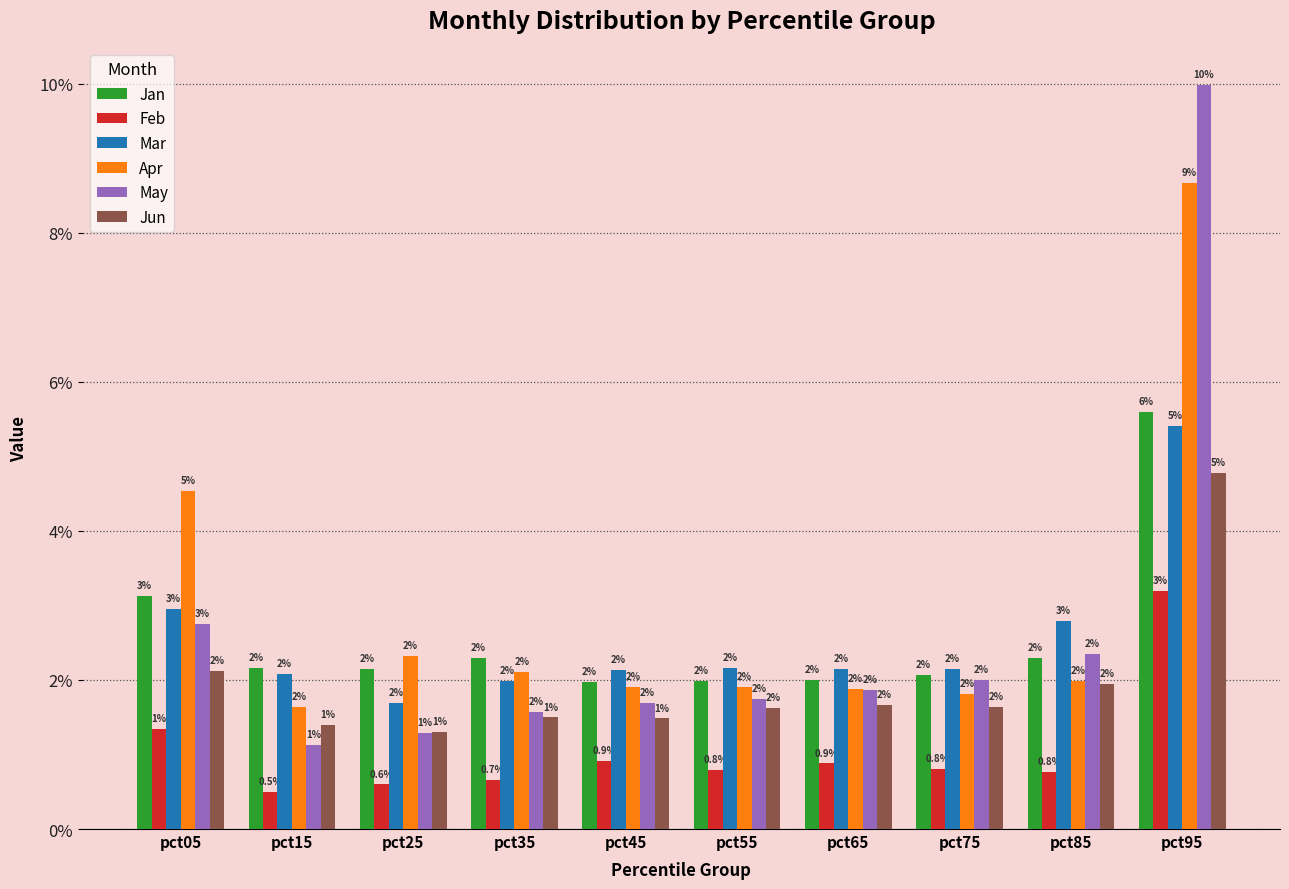

What are all the series names shown in the legend?

Jan, Feb, Mar, Apr, May, Jun